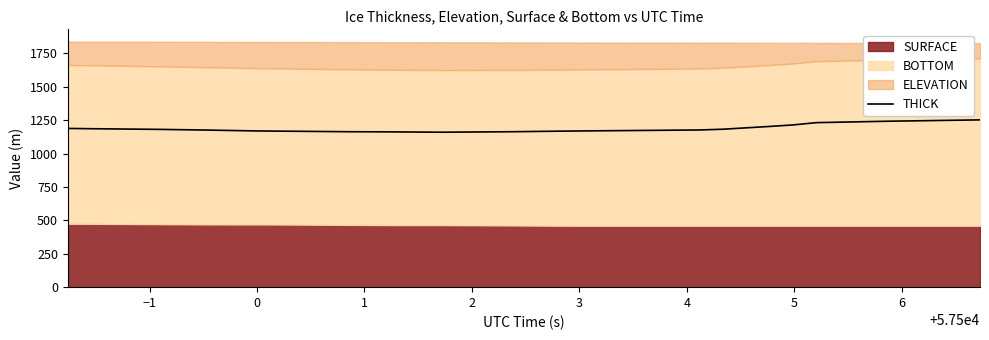

The chart shows a value of 1630.6 at 32. True or false?

False